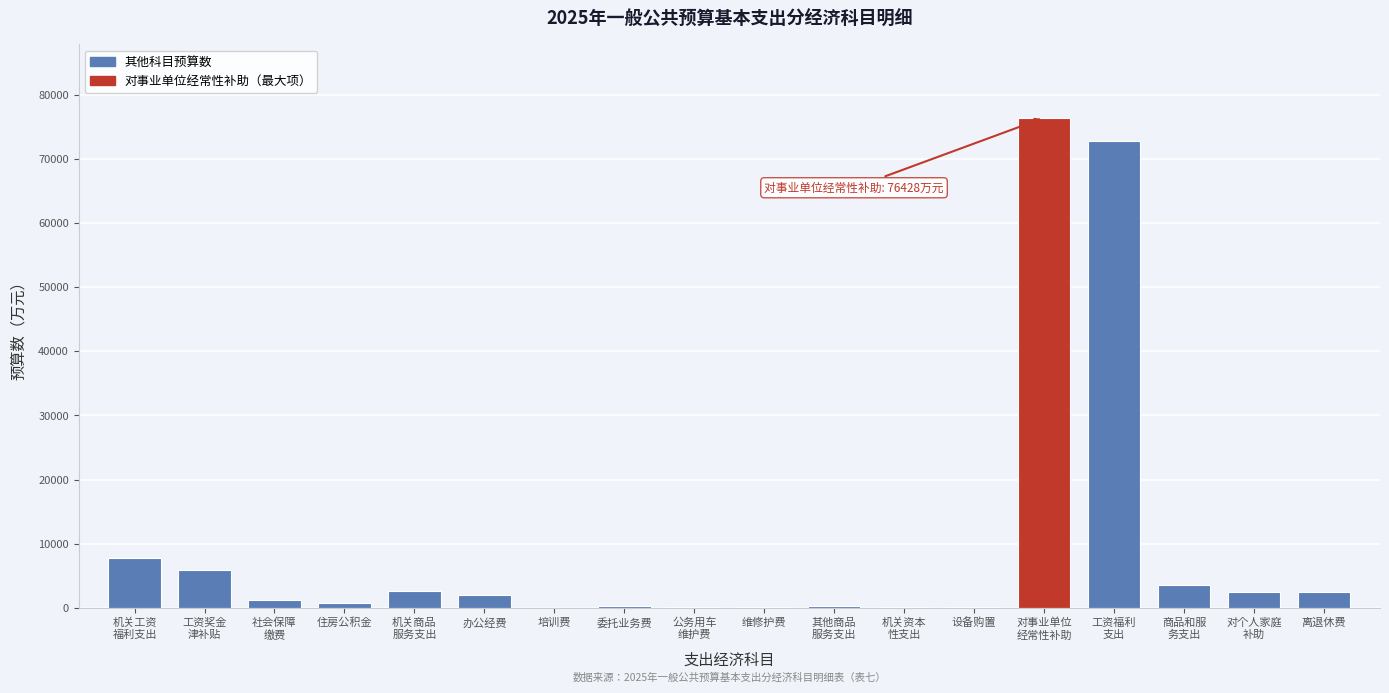

What is the greatest value displayed?

76428